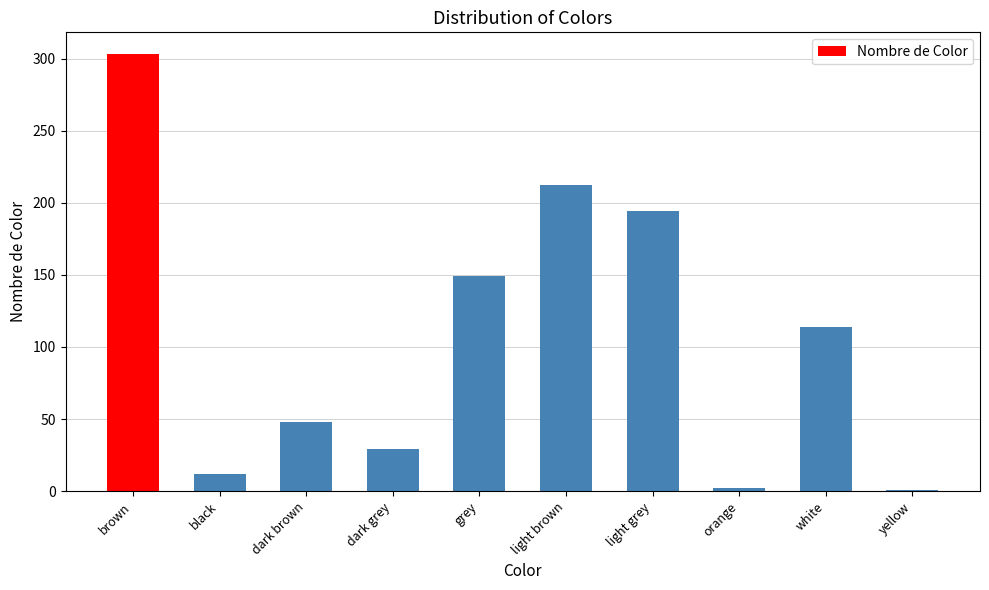

Approximately how many times larger is the value at light grey compared to light brown?

0.9